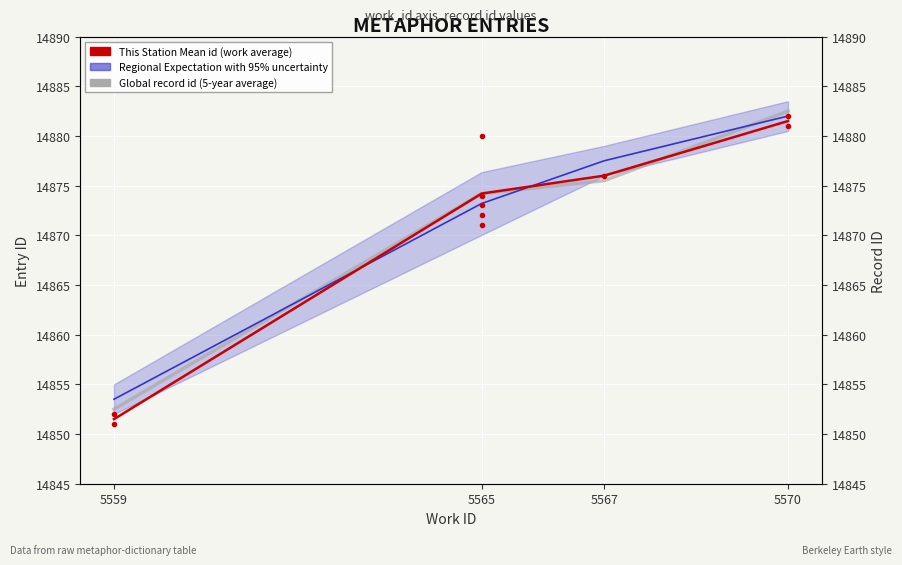

List the labels in order of This Station Mean id (work average) value, smallest first.

5559, 5565, 5567, 5570